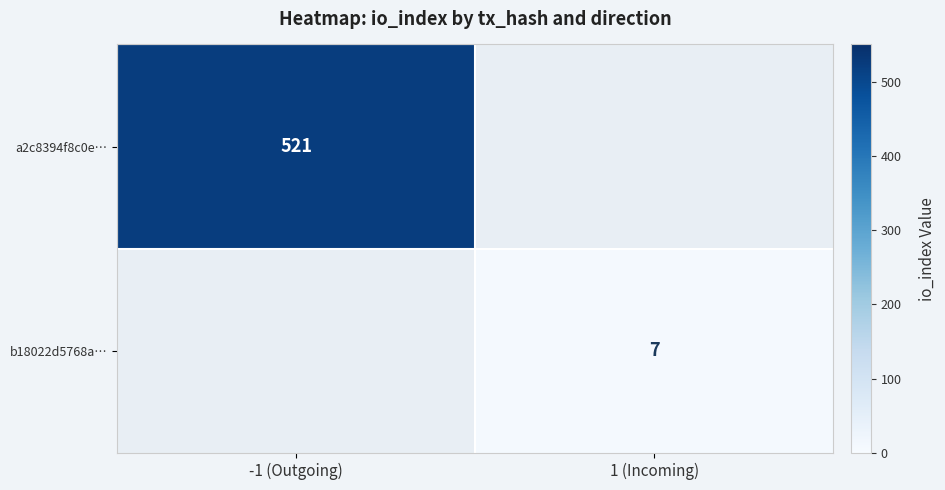

True or false: b18022d5768a… has a value of 7 at 1 (Incoming).

True